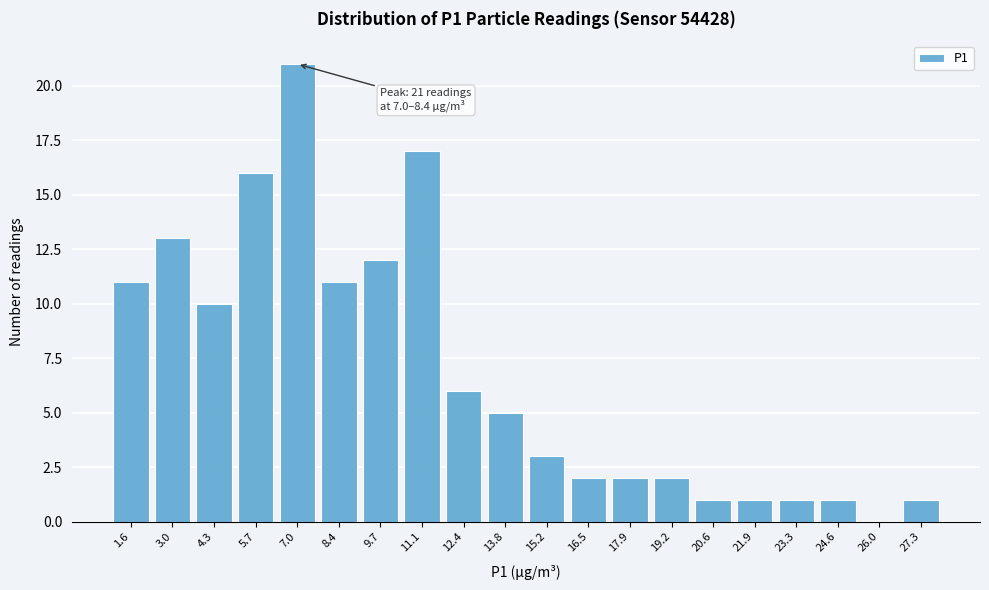

Reading left to right, extract all data points from this chart.

1.6=11	3.0=13	4.3=10	5.7=16	7.0=21	8.4=11	9.7=12	11.1=17	12.4=6	13.8=5	15.2=3	16.5=2	17.9=2	19.2=2	20.6=1	21.9=1	23.3=1	24.6=1	26.0=0	27.3=1